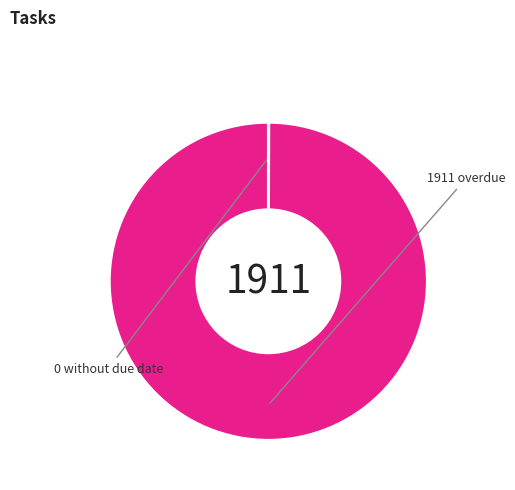

Is there any slice that represents more than half of the pie?

Yes